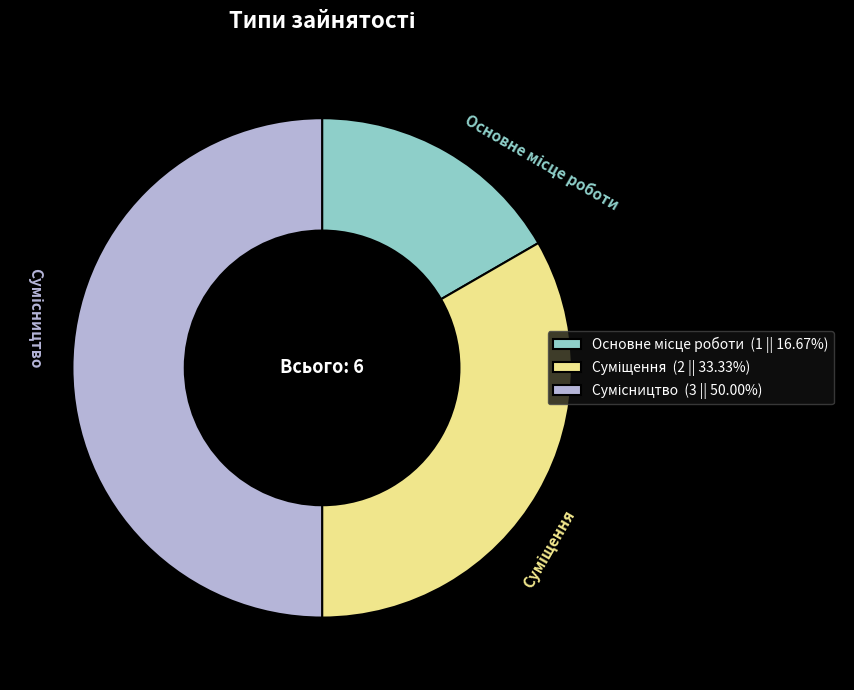

Approximately how many times larger is the value at Суміщення compared to Сумісництво?

0.7